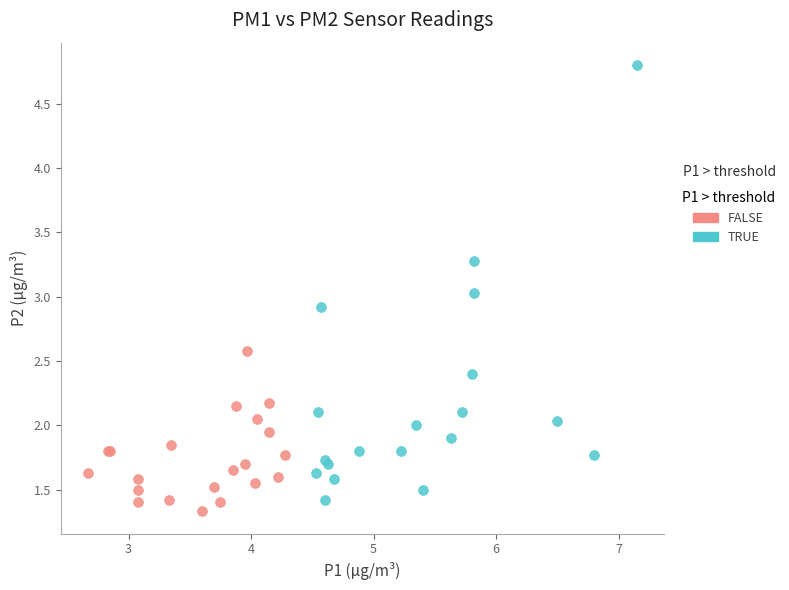

Which series has the widest spread of Y values?

TRUE